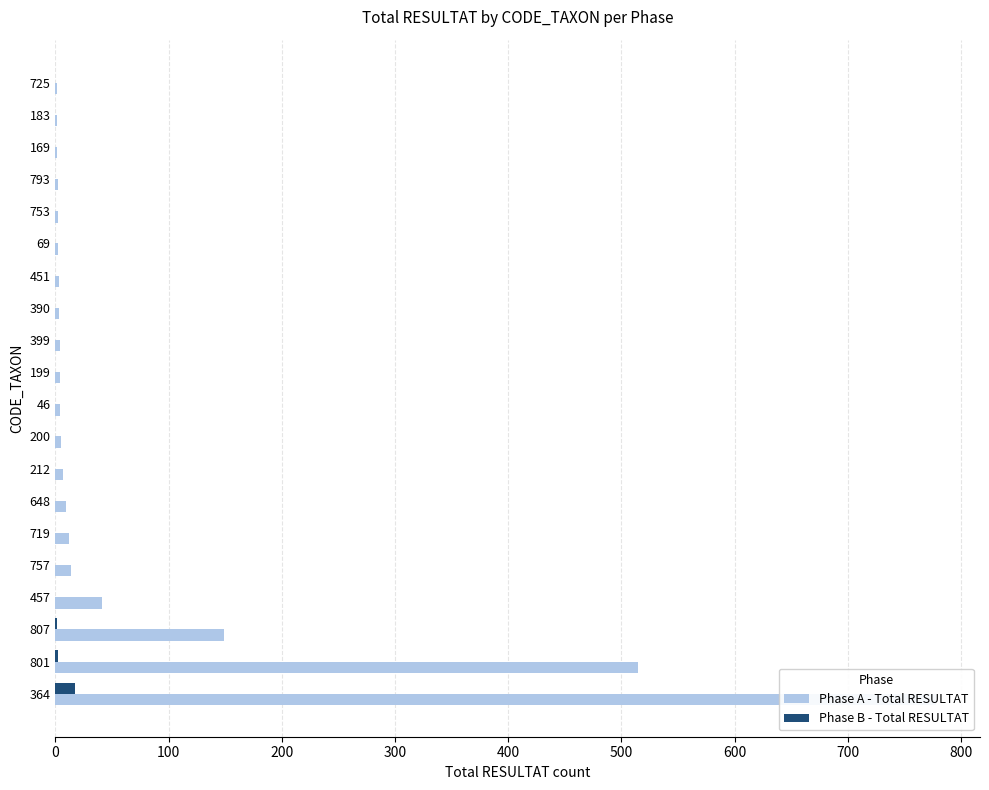

Reading left to right, what are all the values shown in this chart?

Phase A - Total RESULTAT: 778	515	149	41	14	12	9	7	5	4	4	4	3	3	2	2	2	1	1	1
Phase B - Total RESULTAT: 17	2	1	0	0	0	0	0	0	0	0	0	0	0	0	0	0	0	0	0